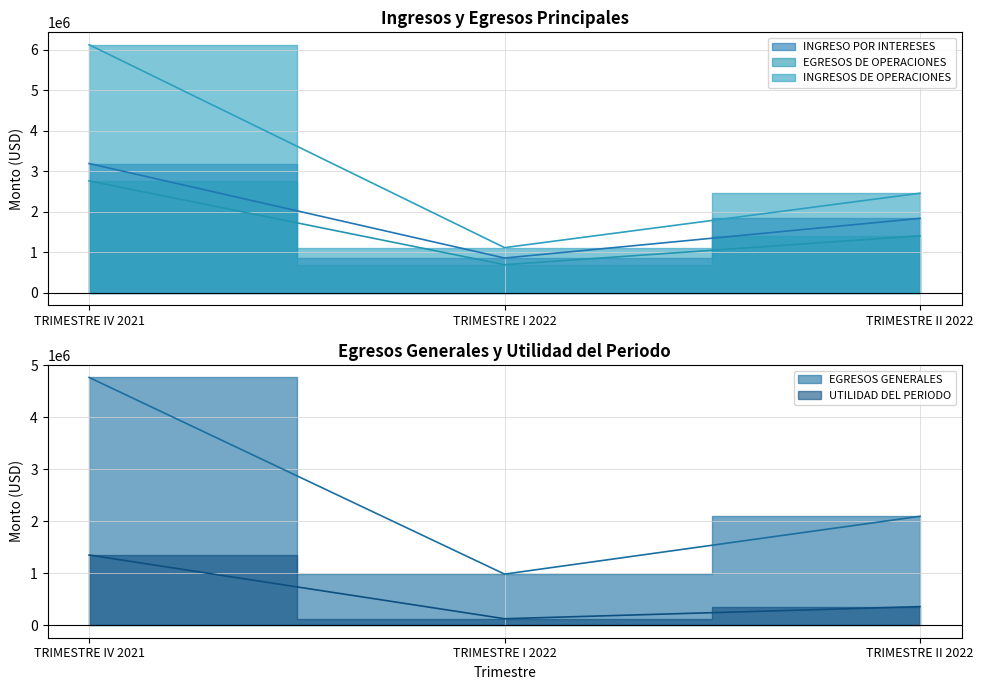

At how many categories does at least one series exceed 3538041?

1